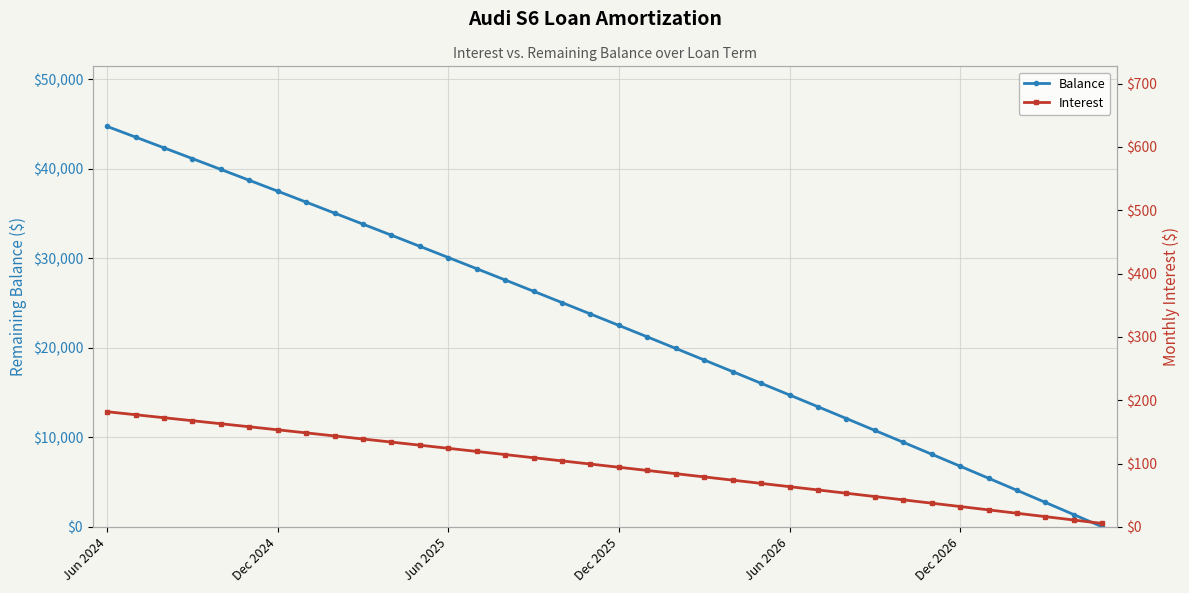

At which label does Balance reach its peak?

Jun 2024